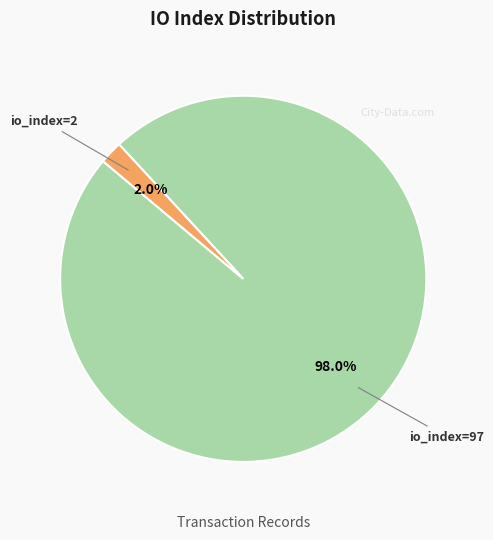

Is there a majority slice in this chart?

Yes